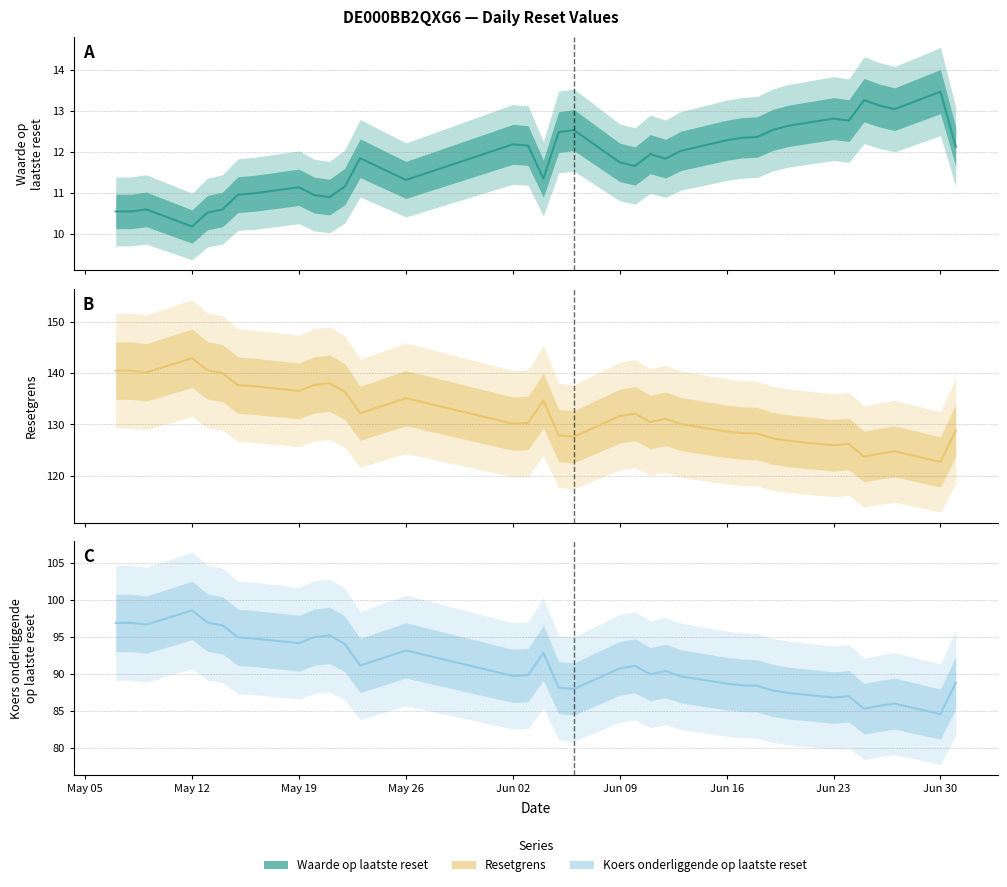

Is this an area chart (filled region under the line)?

No